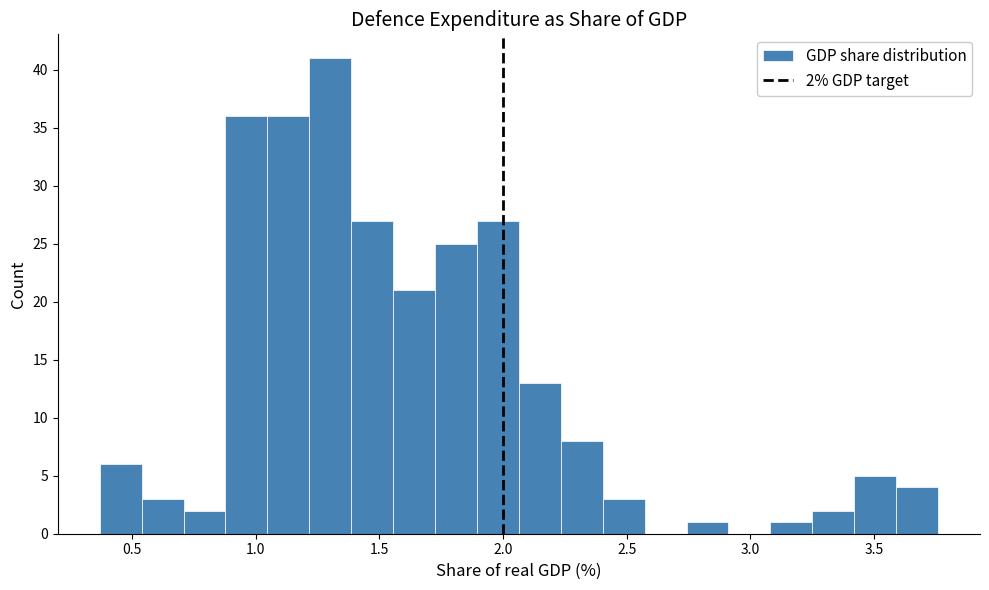

Read against the x-axis, roughly where is the centre of the tallest bar?

1.30